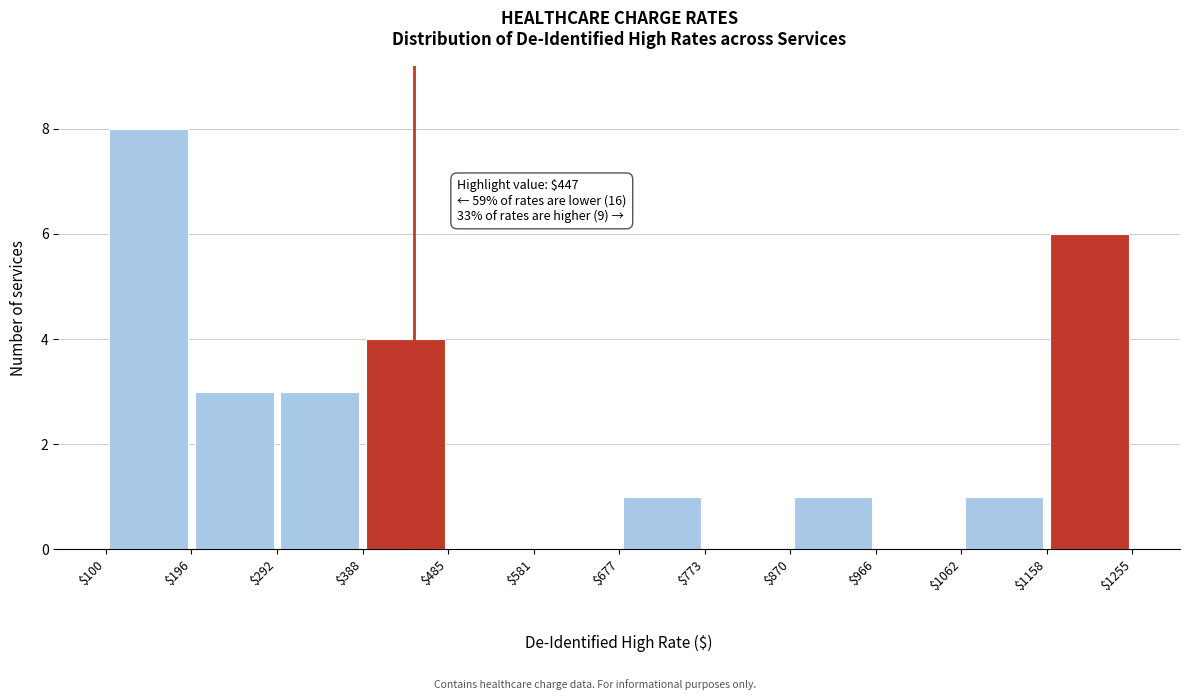

Which range on the x-axis has the tallest bar?

$100 to $196